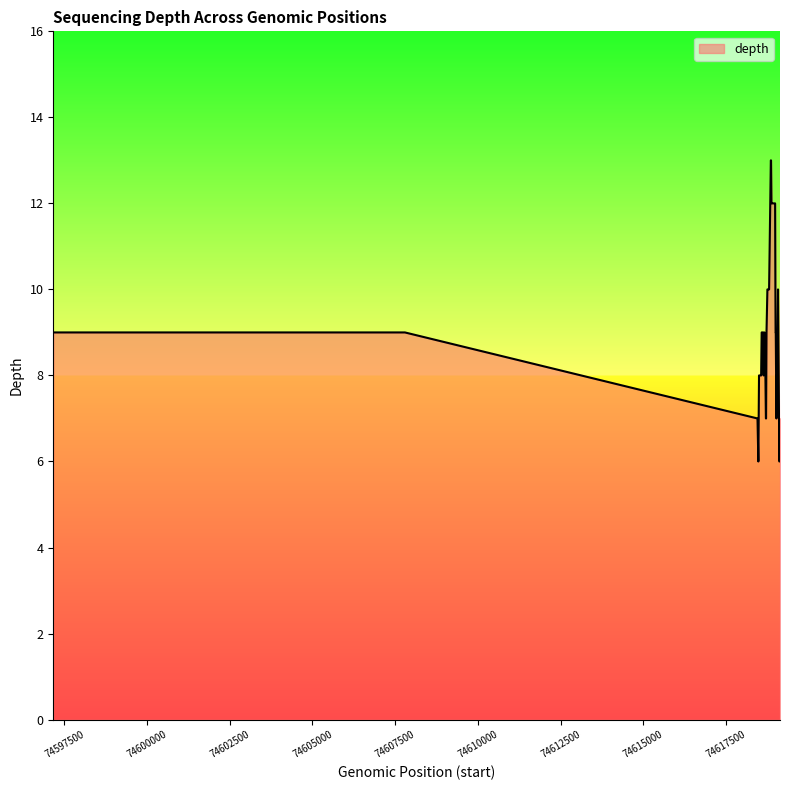

What is the difference between the maximum and minimum values?

7